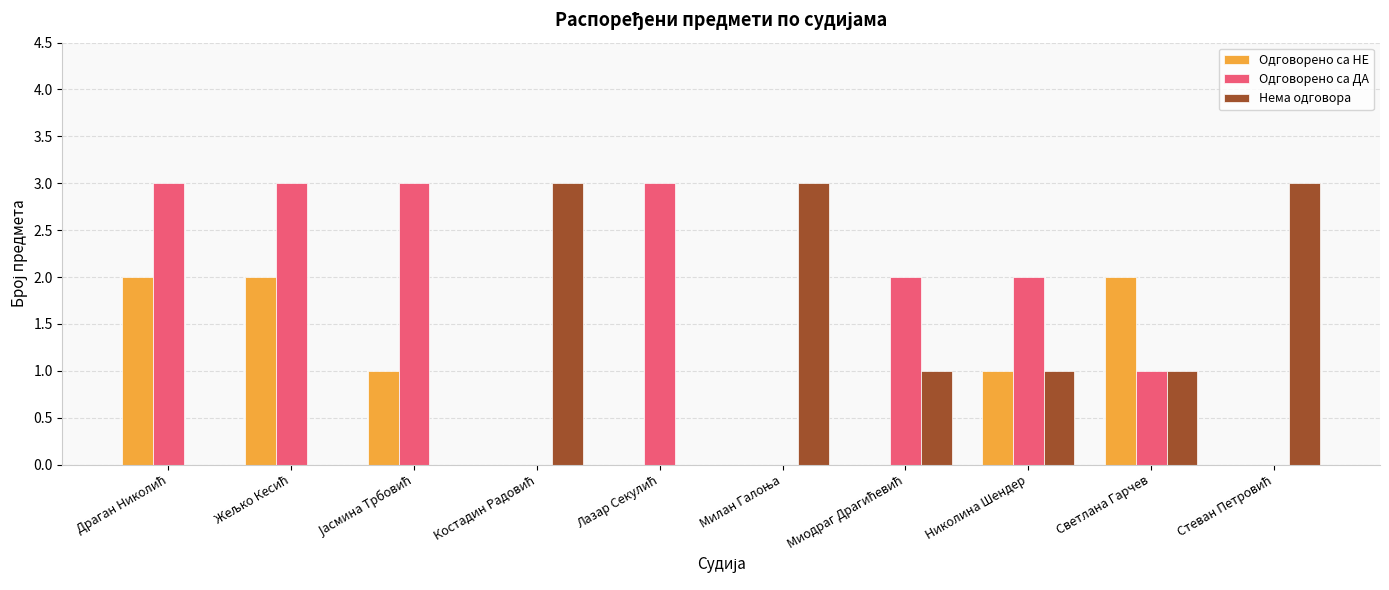

The value of Одговорено са ДА at Николина Шендер is 2. True or false?

True